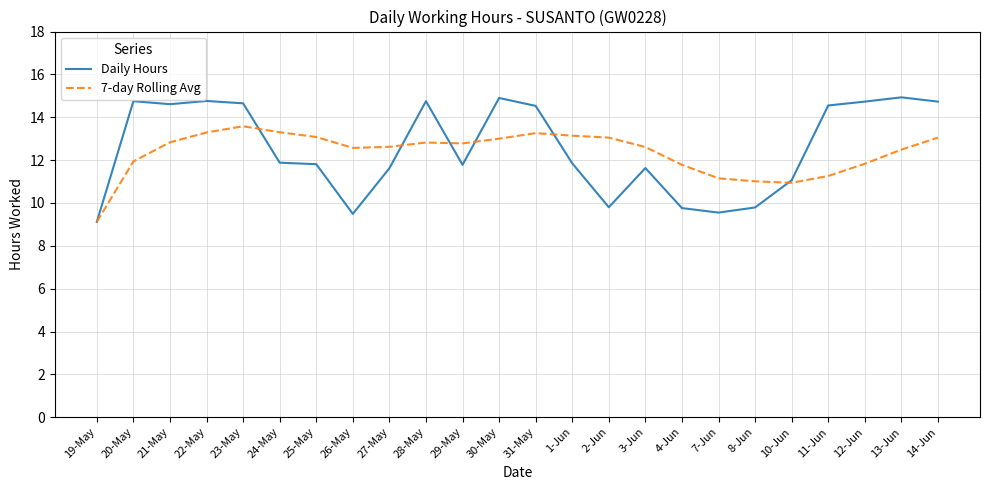

Which series has the widest spread of values?

Daily Hours